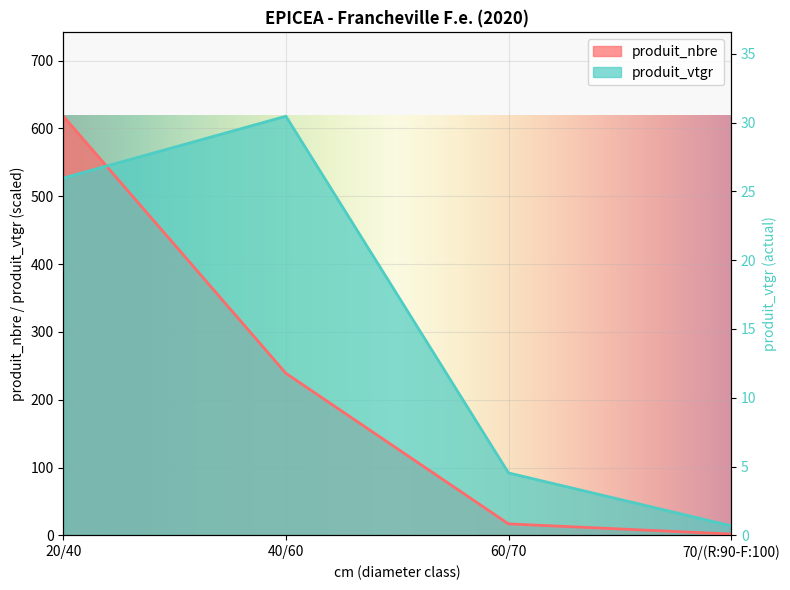

True or false: produit_nbre has more than 1 points higher than both neighbors.

False